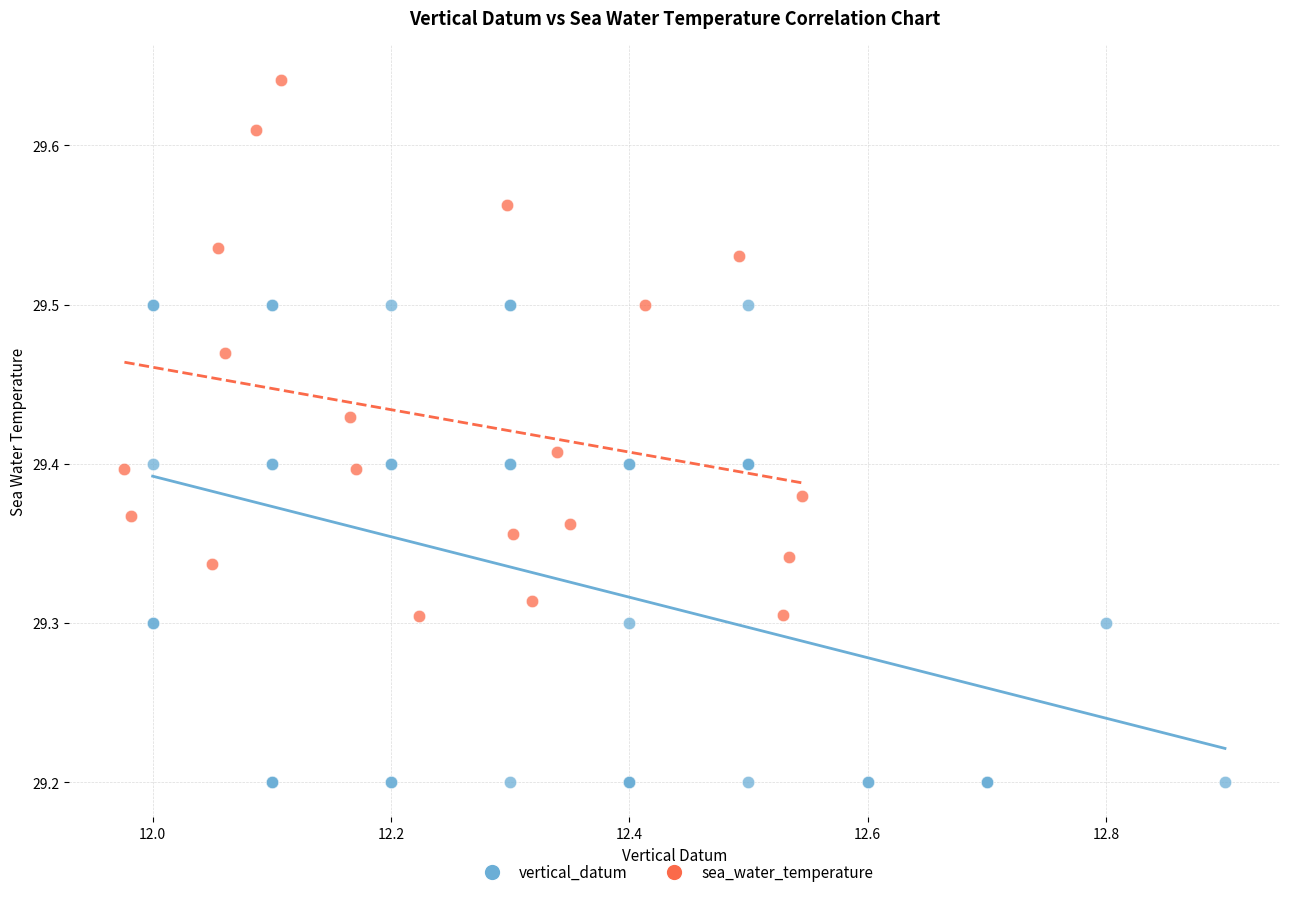

Which series reaches the maximum Y coordinate?

sea_water_temperature